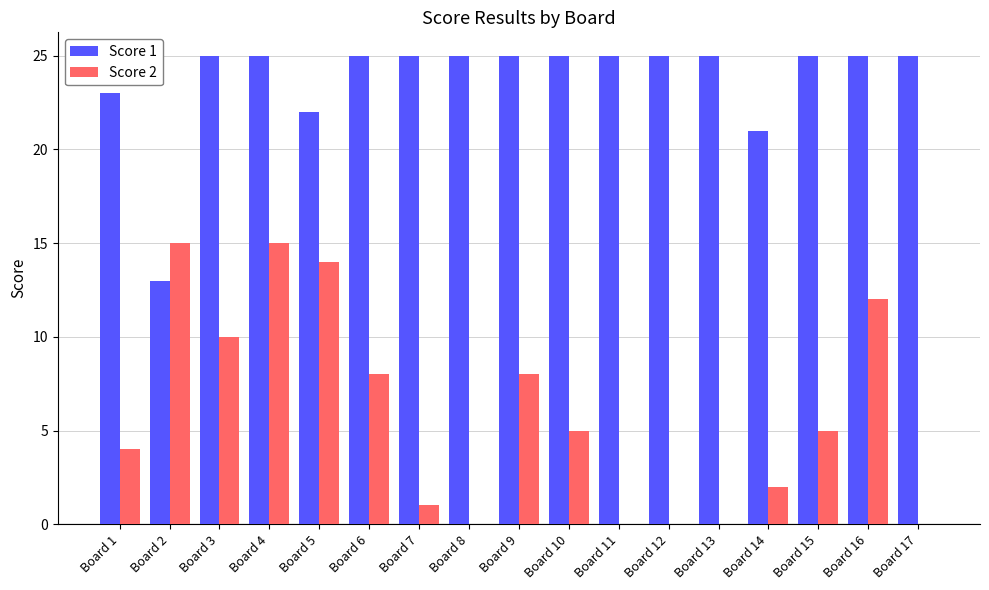

Are the bars grouped side by side (vs. stacked)?

Yes